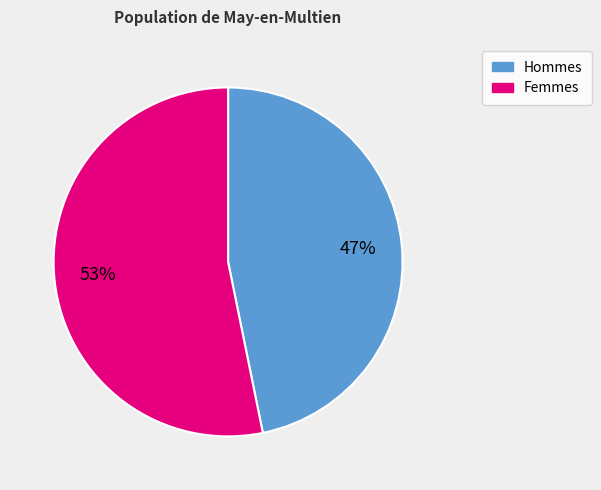

Is there a majority slice in this chart?

Yes